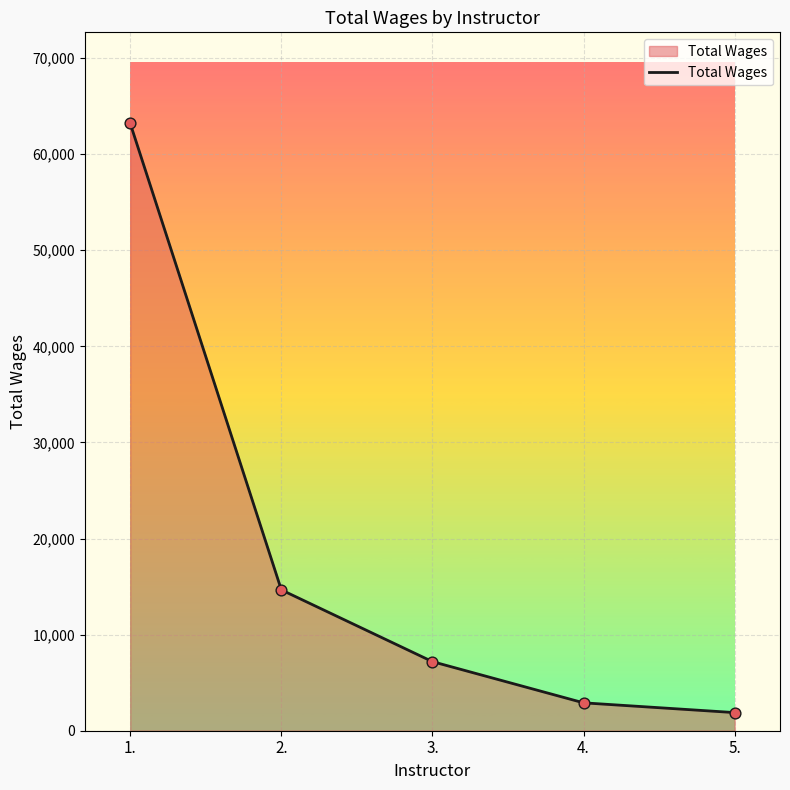

What is the change in value from 2. to 4.?

-11753